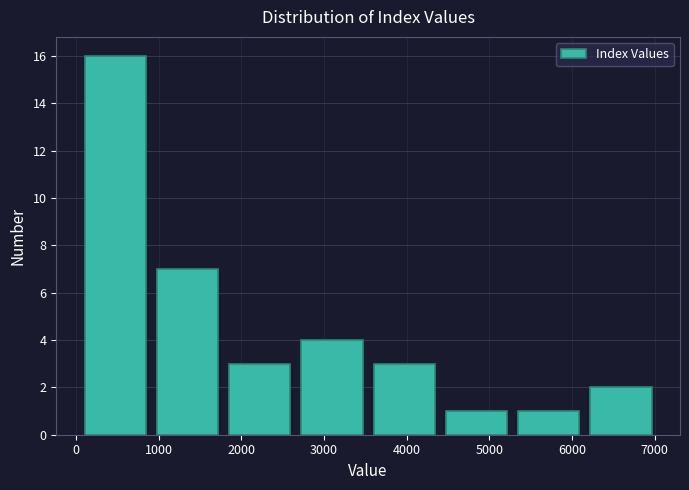

What is the height of the bar covering 2700 to 3600 on the x-axis? Neither the bar edges nor the heights are printed on the chart, so give them approximately, as read against the axes.

4